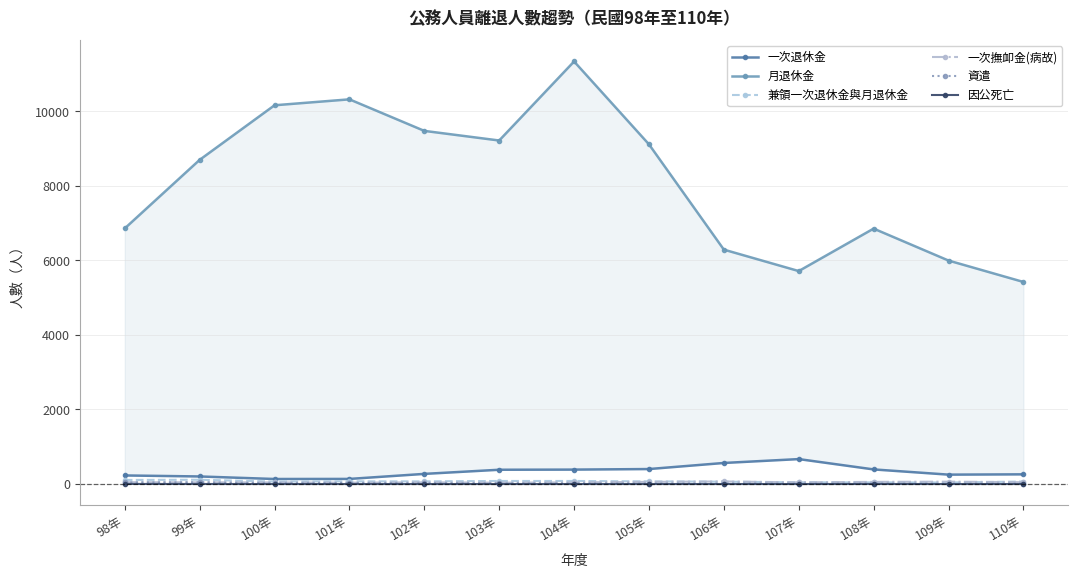

At which category does 一次退休金 reach its first local valley?

100年